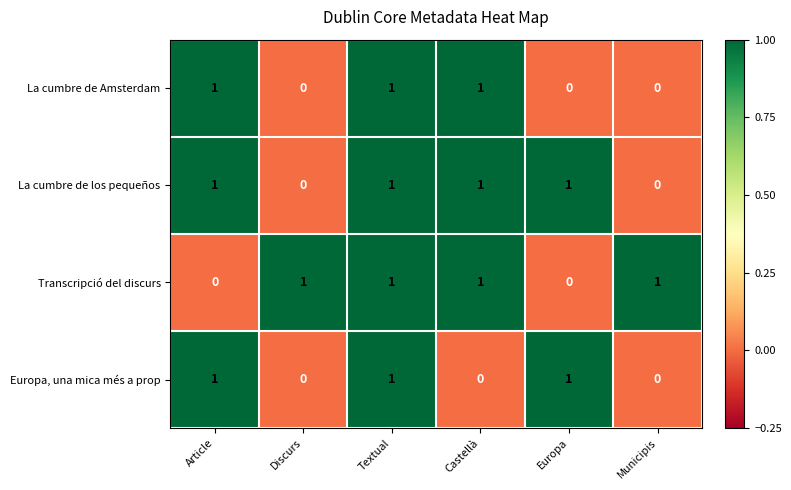

At which category is the sum across all series the highest?

Textual